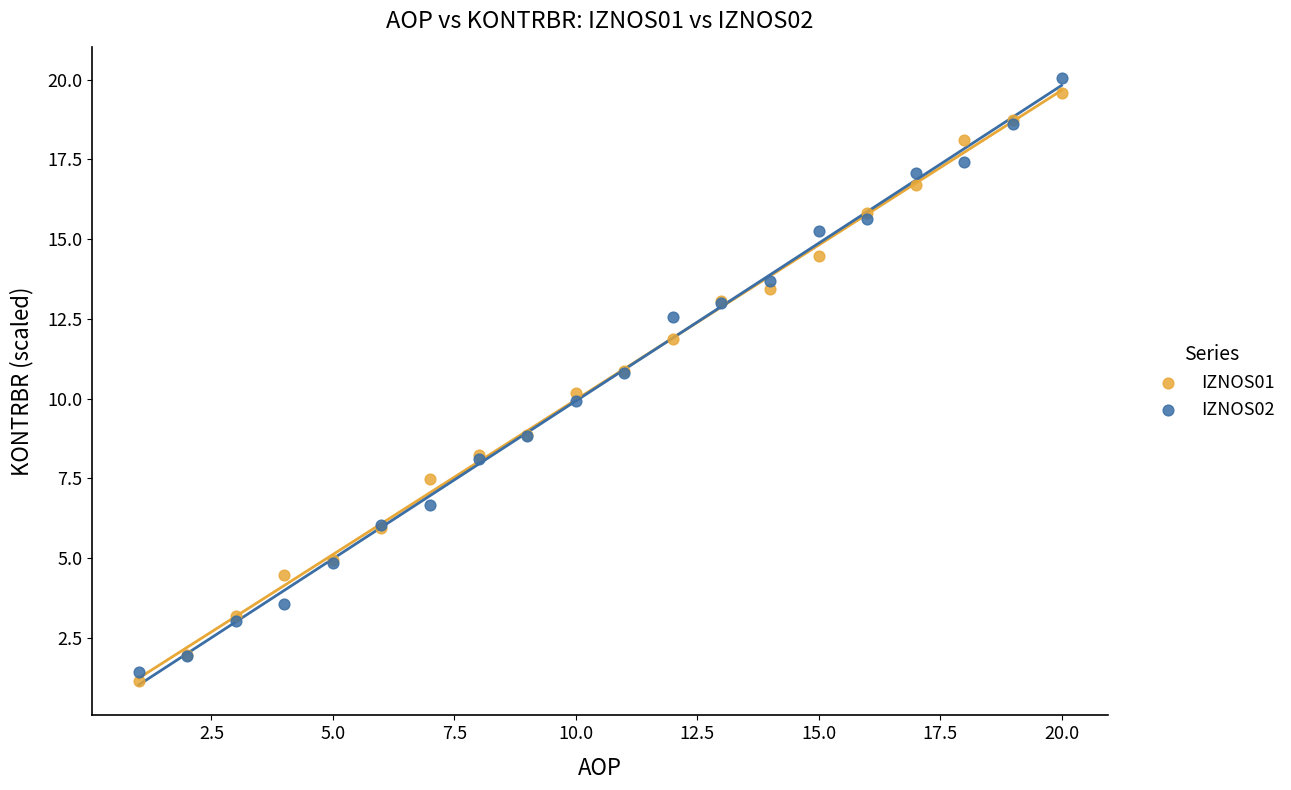

What is the X range (max minus min) for the scatter plot?

19.0